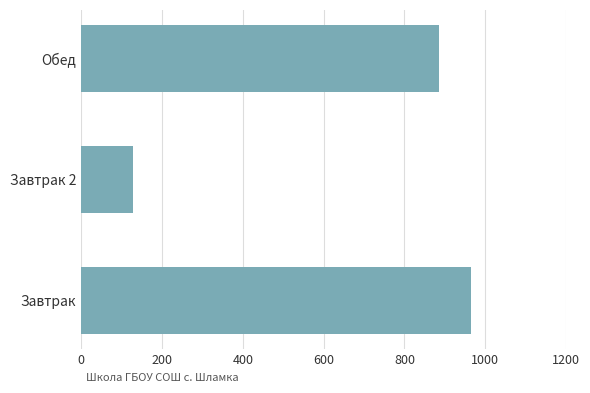

What is the difference between the maximum and second lowest values?

79